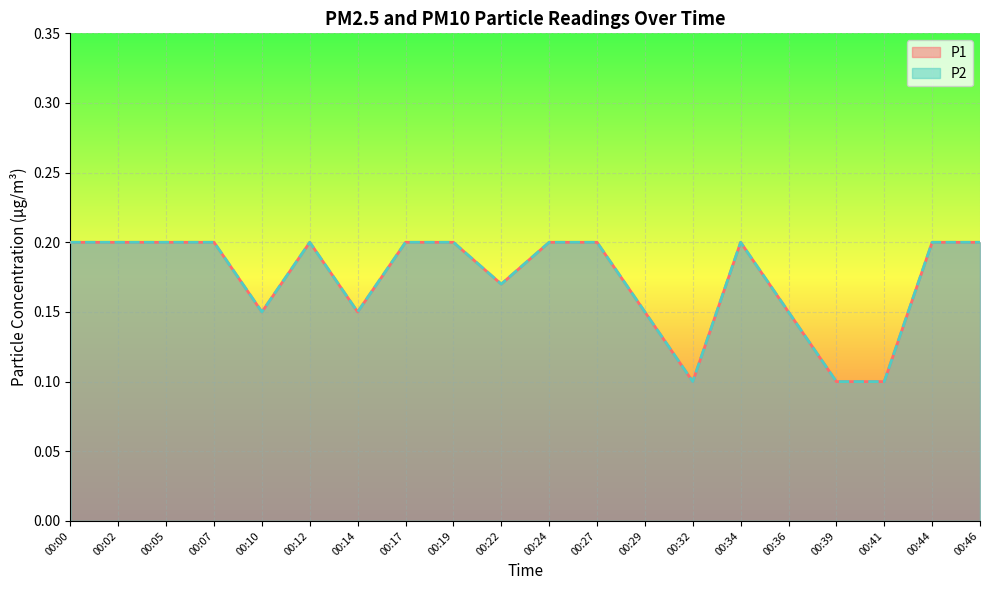

True or false: P1 and P2 intersect in this chart.

False